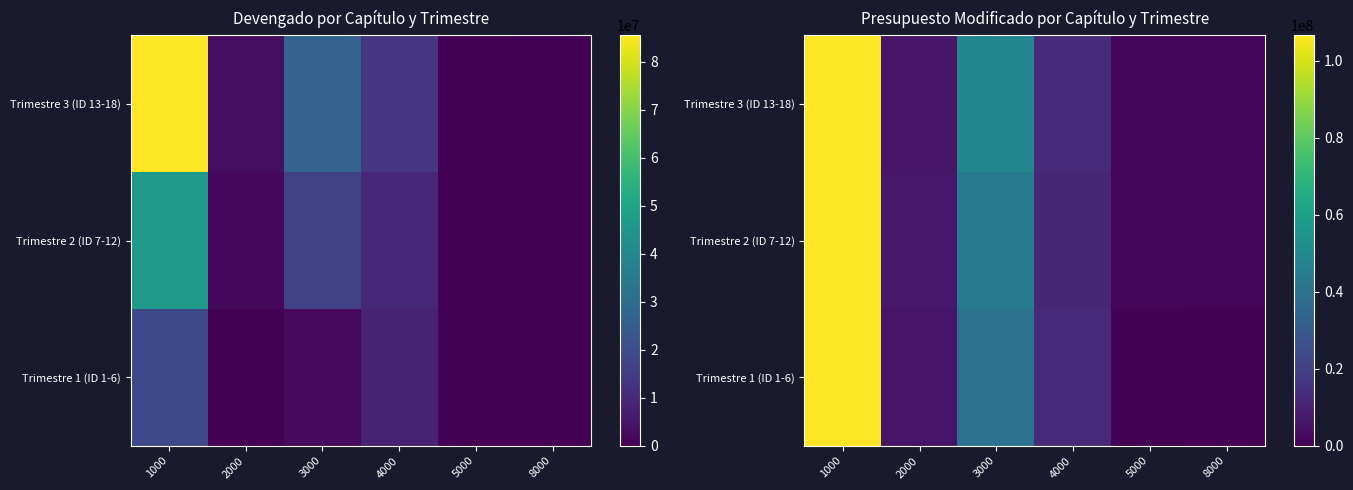

Is it true that Trimestre 2 (ID 7-12) equals 1909796 at 2000?

False